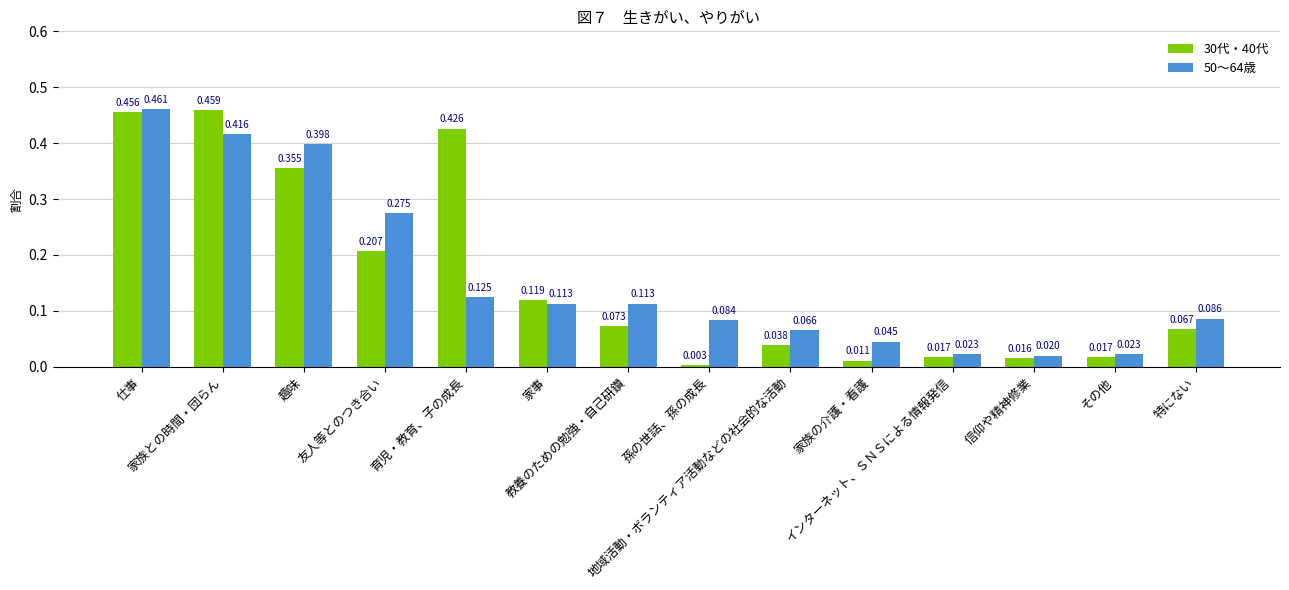

What are all the series names shown in the legend?

30代・40代, 50～64歳